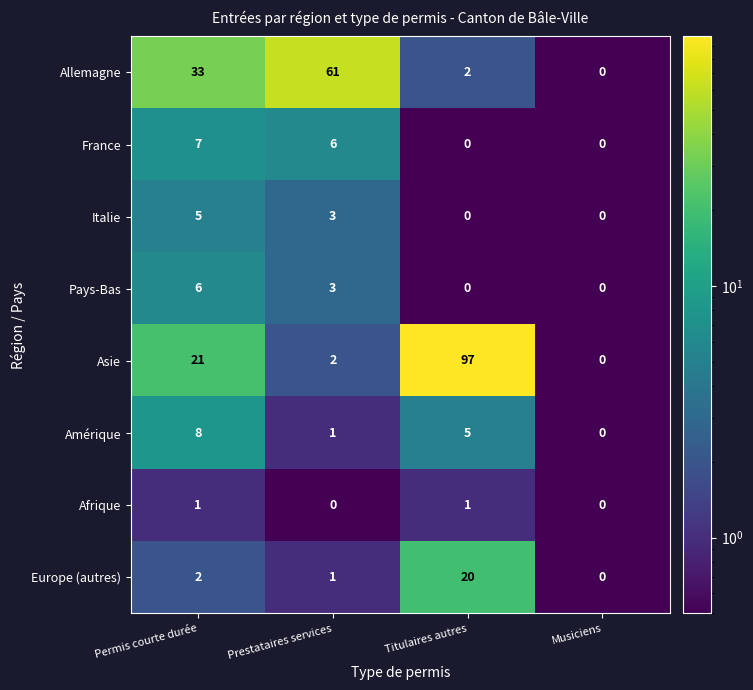

What is the greatest value displayed?

97